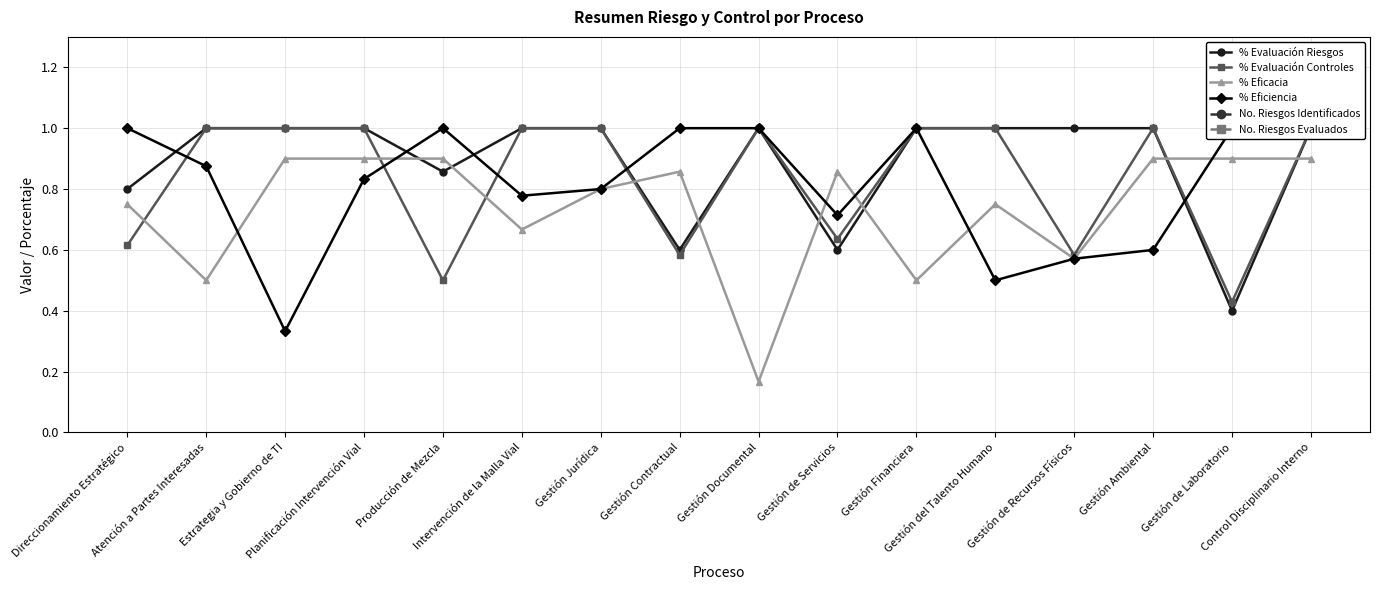

In No. Riesgos Evaluados, how many points are higher than both neighbors (excluding endpoints)?

4